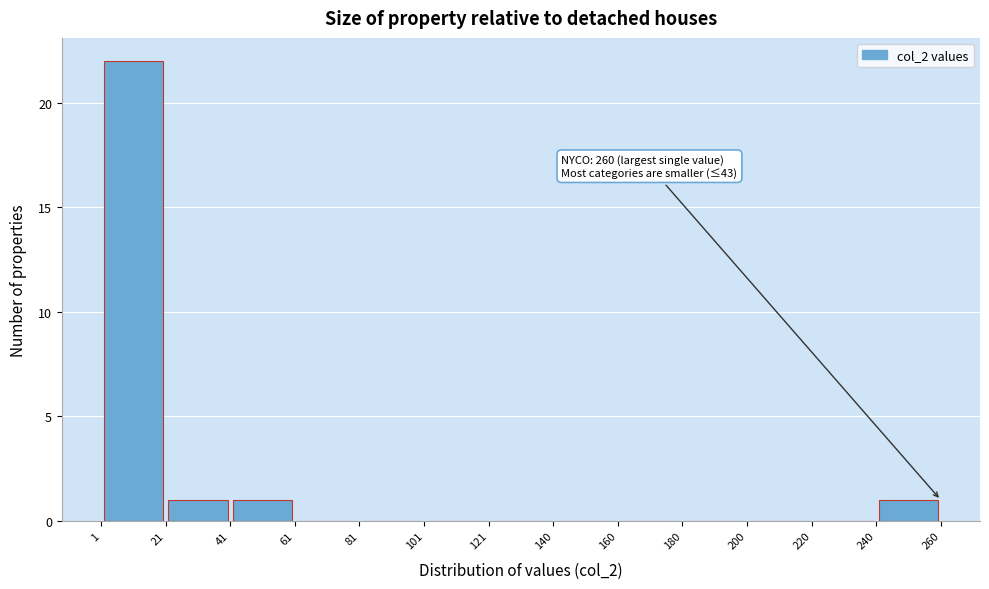

Over which range of the x-axis is the bar tallest?

1 to 21